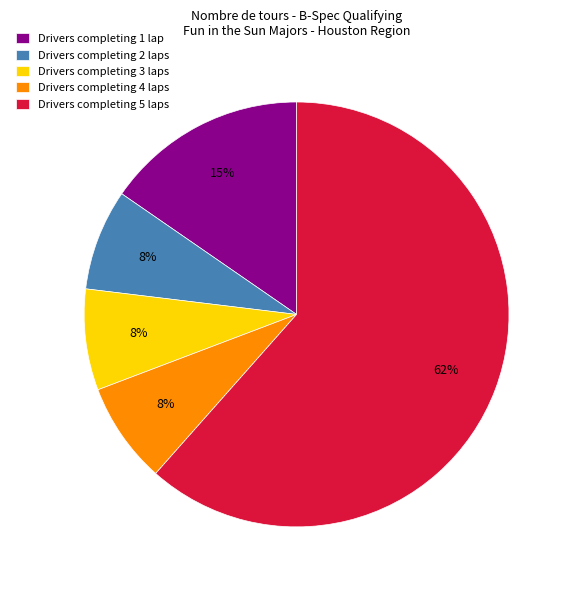

True or false: Drivers completing 4 laps accounts for 23% of the total.

False